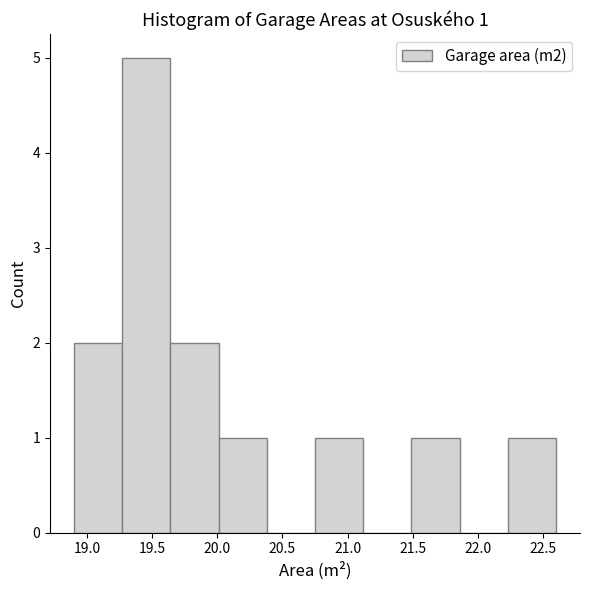

Which range on the x-axis has the tallest bar?

19.27 to 19.64